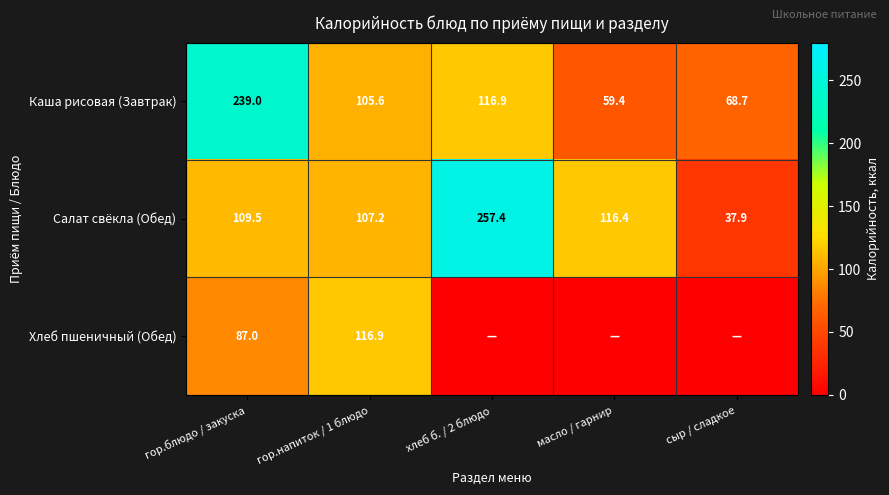

Rank the categories by Салат свёкла (Обед) value from lowest to highest.

сыр / сладкое, гор.напиток / 1 блюдо, гор.блюдо / закуска, масло / гарнир, хлеб б. / 2 блюдо